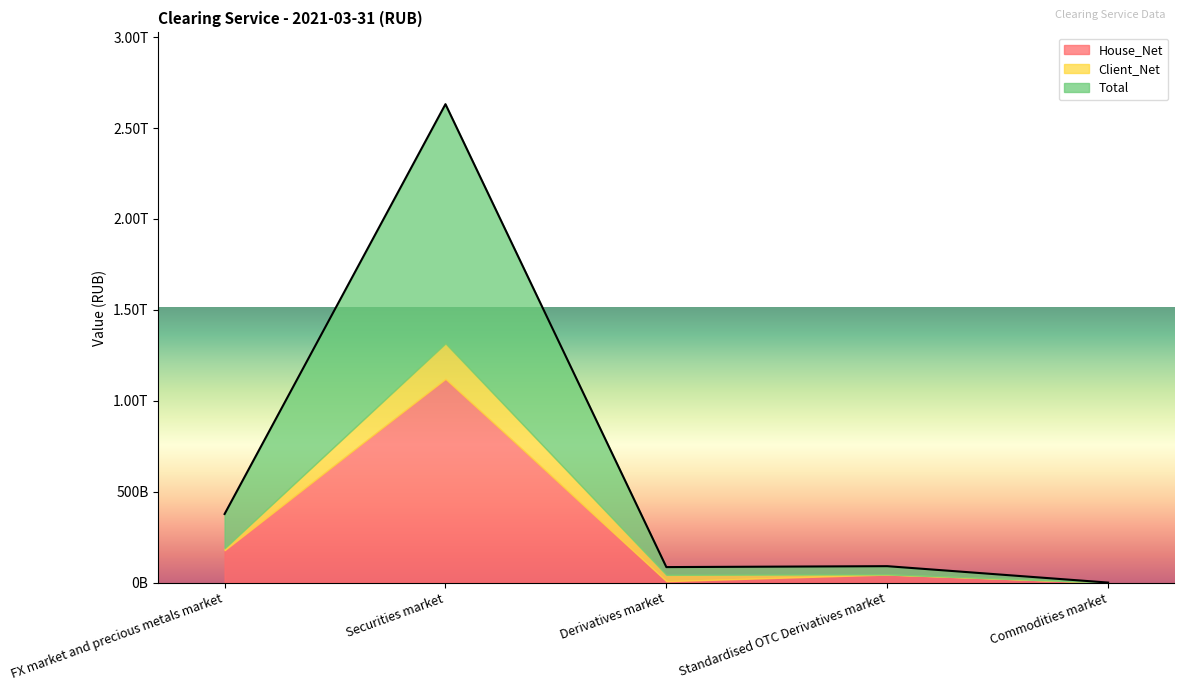

Where is the first local maximum for Client_Net?

Securities market